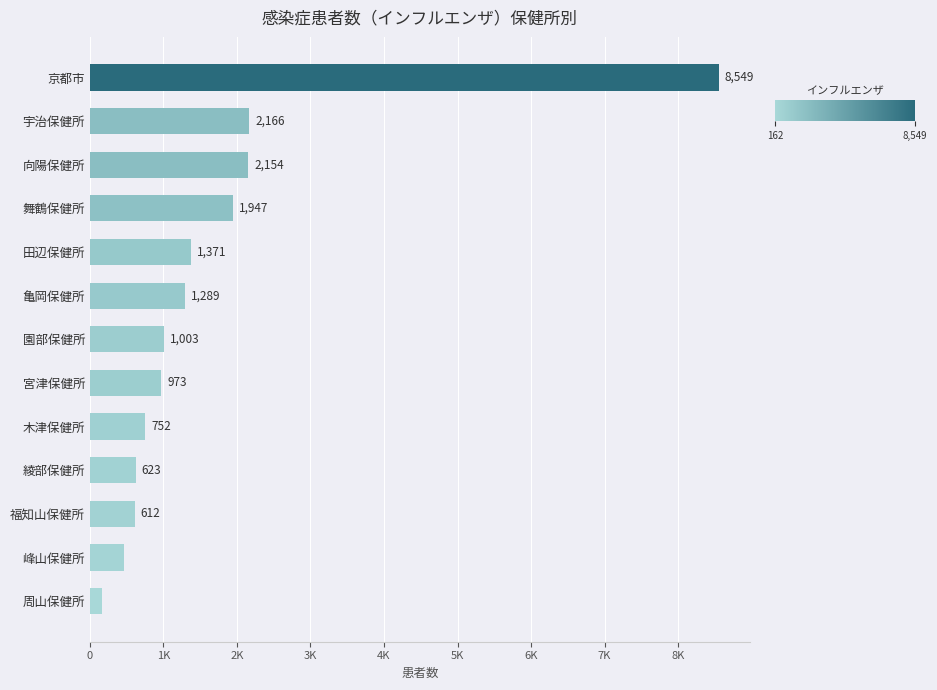

Rank the categories by value from lowest to highest.

周山保健所, 峰山保健所, 福知山保健所, 綾部保健所, 木津保健所, 宮津保健所, 園部保健所, 亀岡保健所, 田辺保健所, 舞鶴保健所, 向陽保健所, 宇治保健所, 京都市